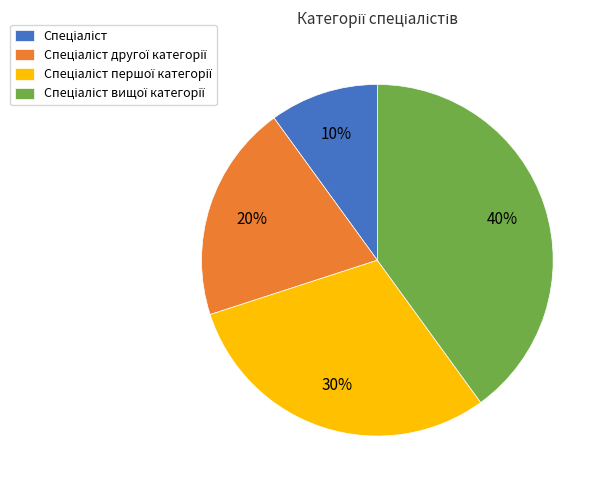

Is there a majority slice in this chart?

No